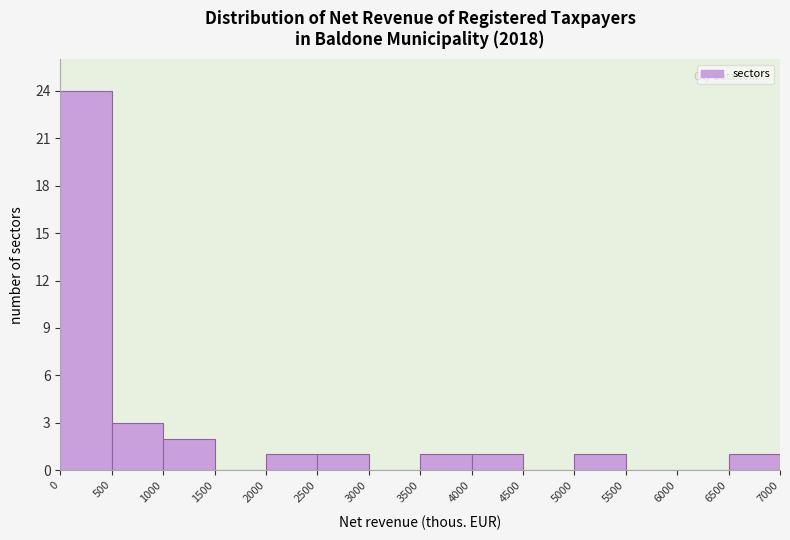

Reading left to right, transcribe this chart: for each bar, give the range it covers on the x-axis and its height. The values are not printed on the chart, so give them approximately, as read against the axis.

0 to 500: 24
500 to 1000: 3
1000 to 1500: 2
1500 to 2000: 0
2000 to 2500: 1
2500 to 3000: 1
3000 to 3500: 0
3500 to 4000: 1
4000 to 4500: 1
4500 to 5000: 0
5000 to 5500: 1
5500 to 6000: 0
6000 to 6500: 0
6500 to 7000: 1